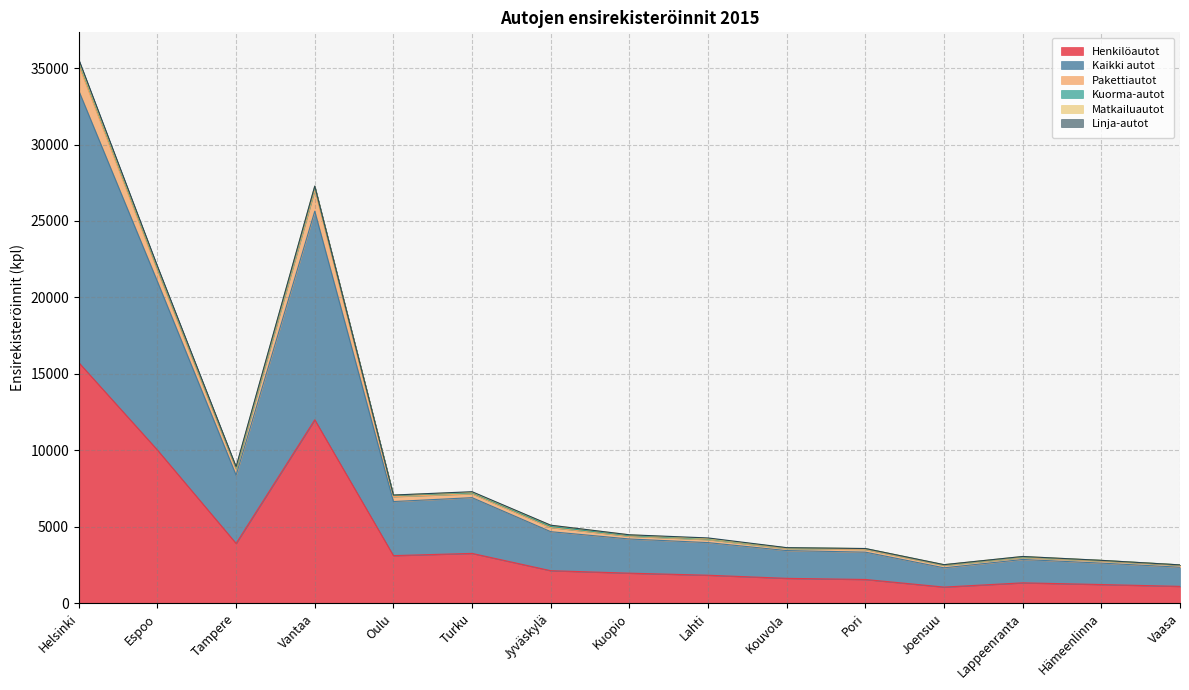

How many values in the Henkilöautot series exceed 1963?

7